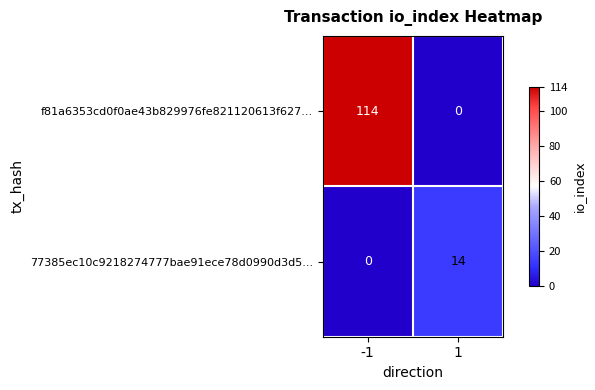

Read the 77385ec10c9218274777bae91ece78d0990d3d5... value at 1, to the nearest 5.

15